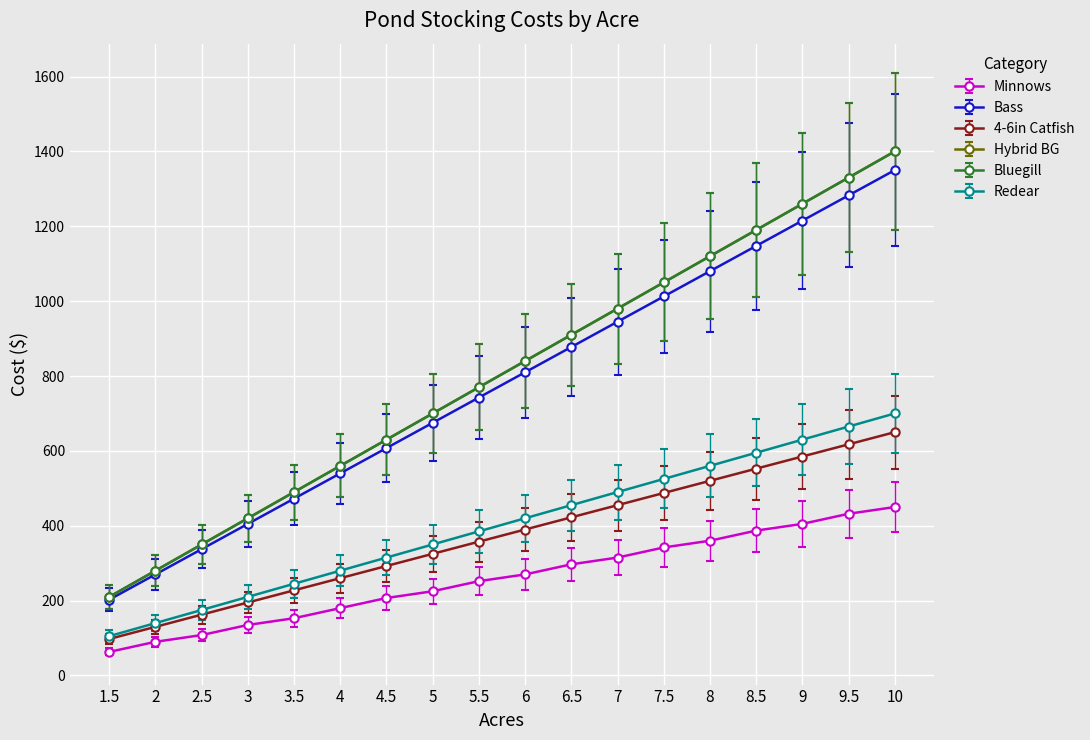

What is the value of the Bass point at the 18th from the left?

1350.0